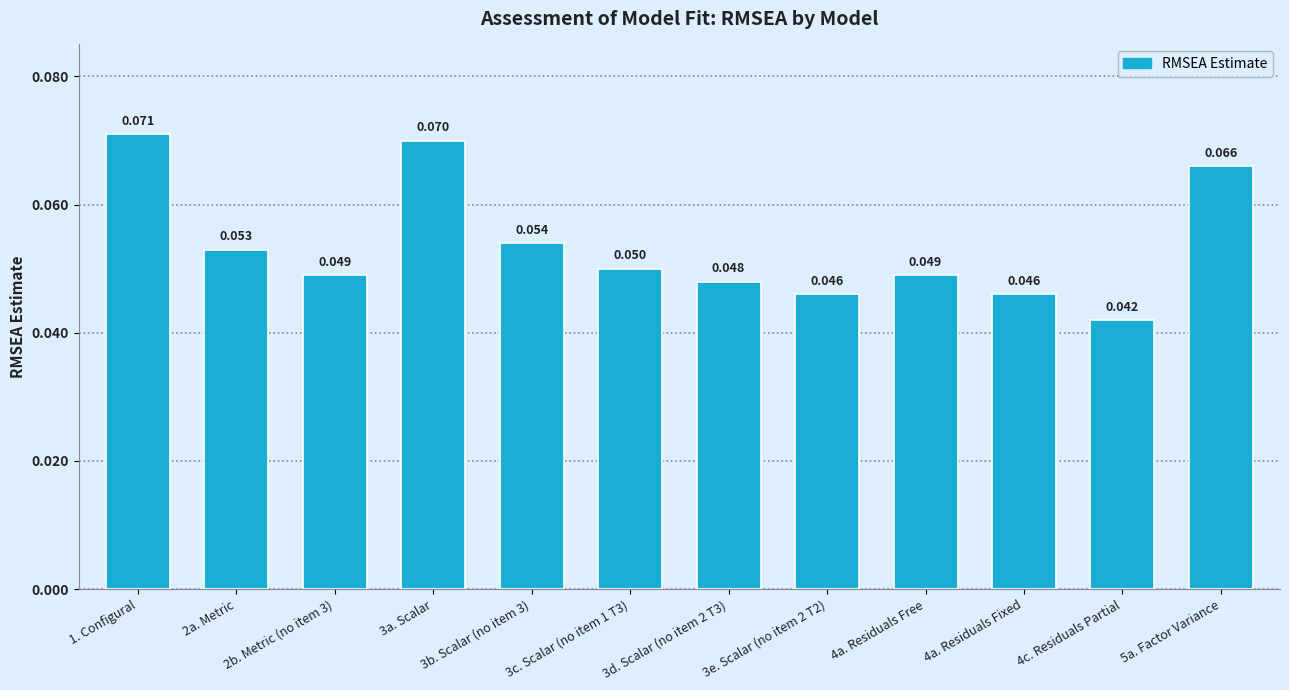

Is it true that the value at 4a. Residuals Free is 0.0?

True